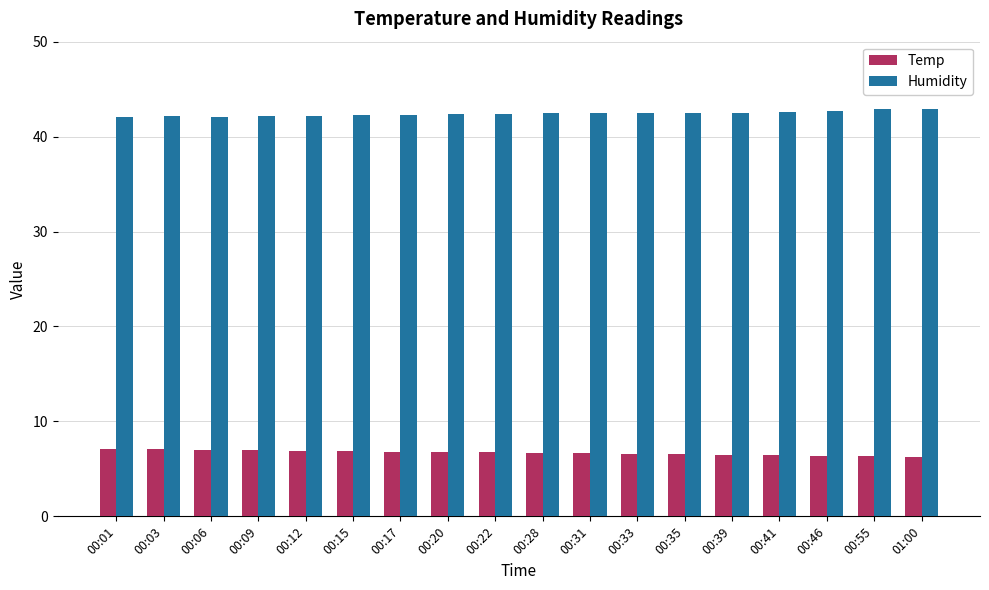

What is the sum of the Humidity values at 00:46 and 00:31?

85.2